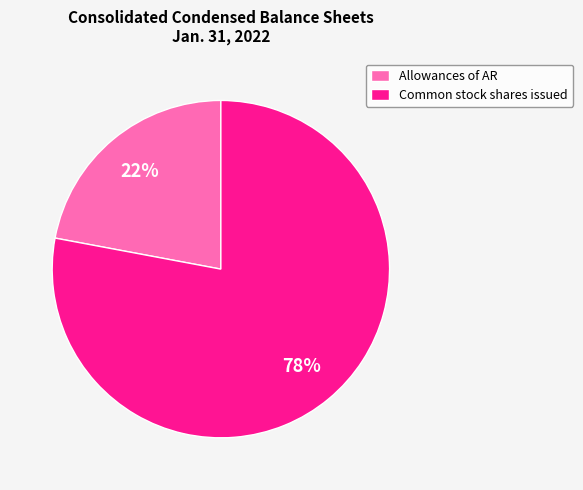

To the nearest percent, what is the difference between the largest and smallest slice percentages?

56%